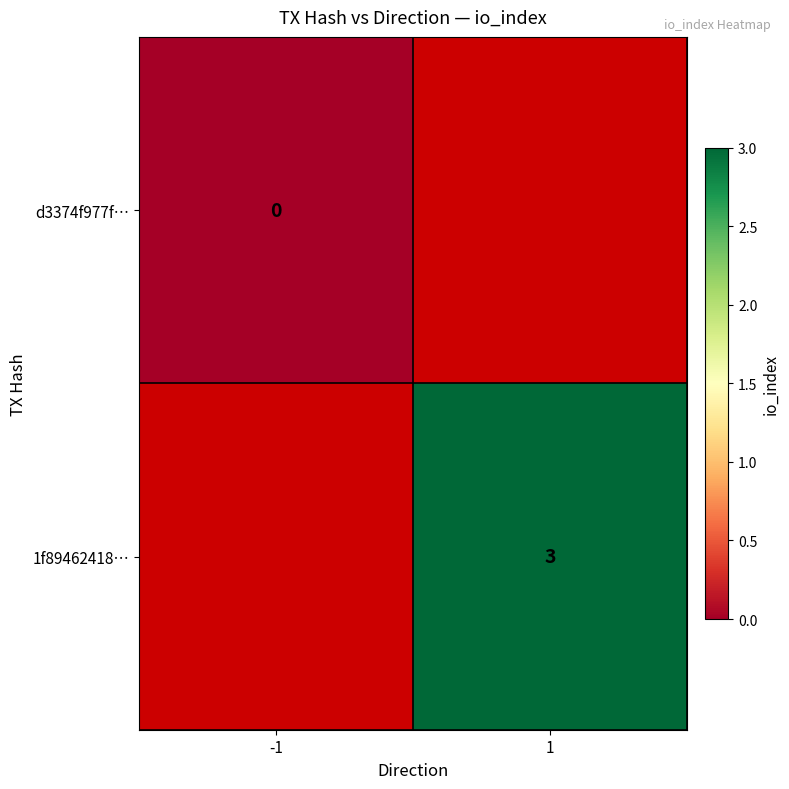

Which category has the lowest value across all series?

-1